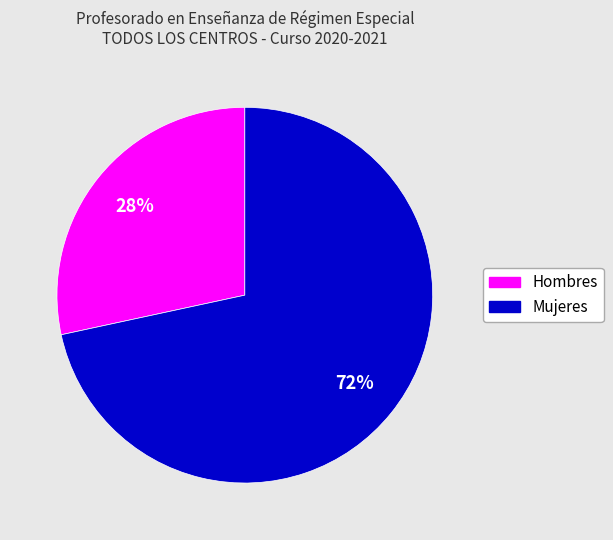

Between Mujeres and Hombres, which is larger?

Mujeres